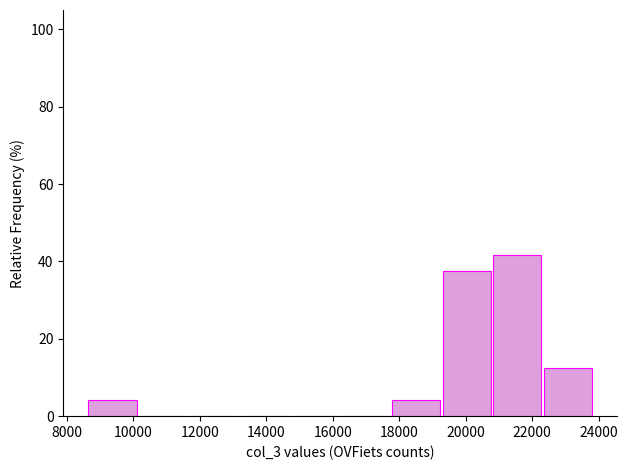

Reading left to right, list every bar in this chart as the range it spans on the x-axis followed by its height. Neither the bar edges nor the heights are printed on the chart, so give them approximately, as read against the axes.

8600 to 10200: 4
10200 to 11600: 0
11600 to 13200: 0
13200 to 14800: 0
14800 to 16200: 0
16200 to 17800: 0
17800 to 19400: 4
19400 to 20800: 38
20800 to 22400: 42
22400 to 23800: 12